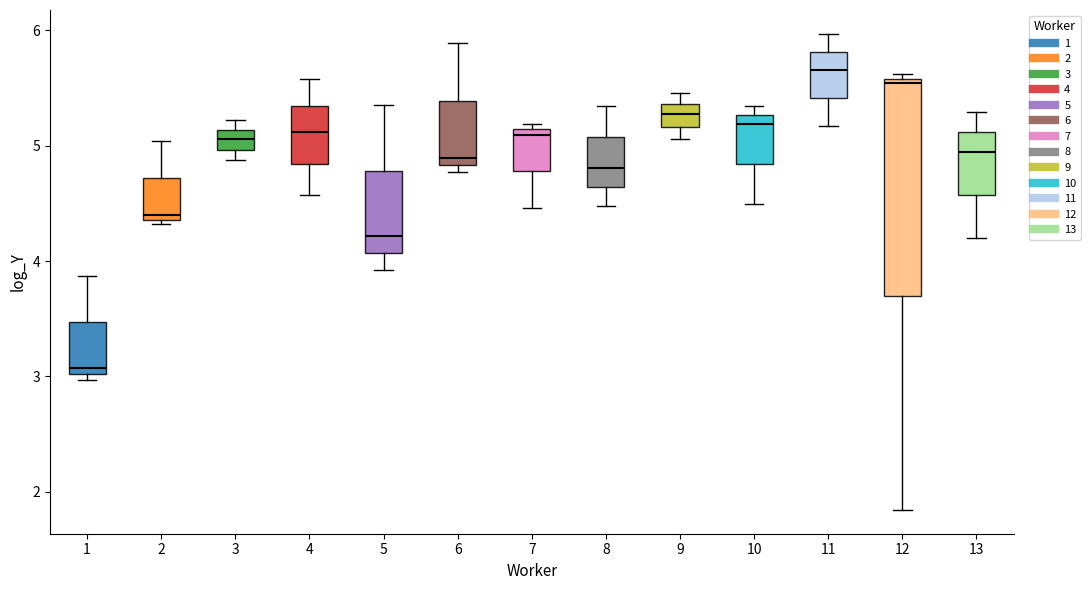

Comparing the boxes themselves (not the whiskers), which one is the tallest?

12